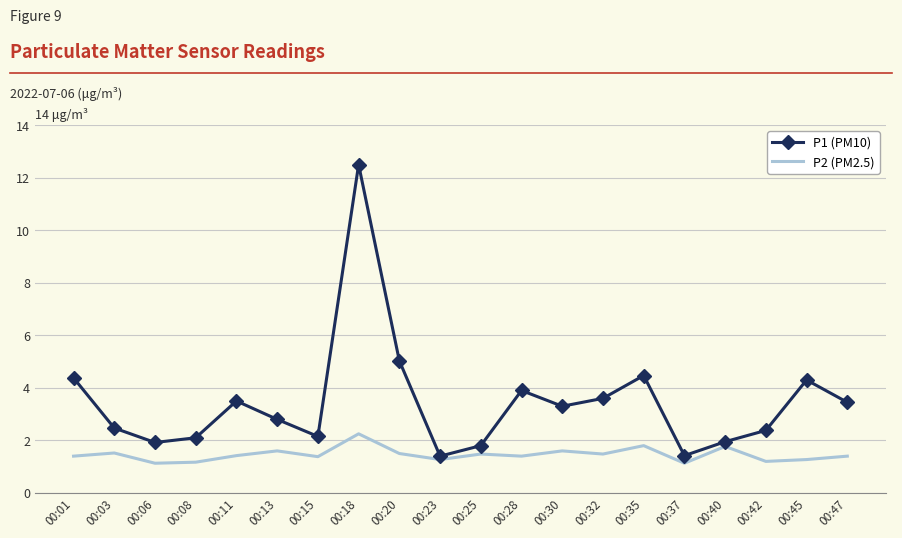

True or false: P2 (PM2.5) and P1 (PM10) intersect in this chart.

False